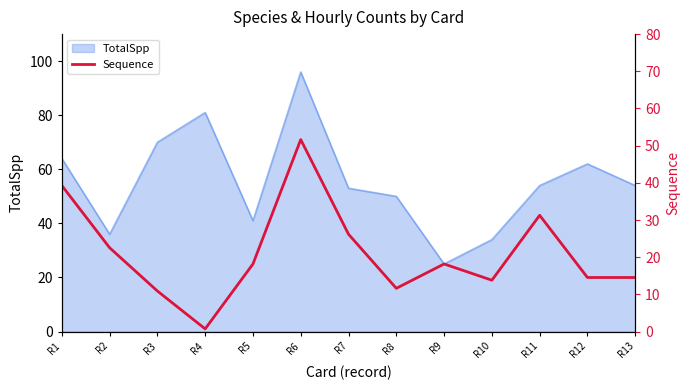

List the labels in order of value, largest first.

R6, R1, R11, R7, R2, R5, R9, R12, R13, R10, R8, R3, R4